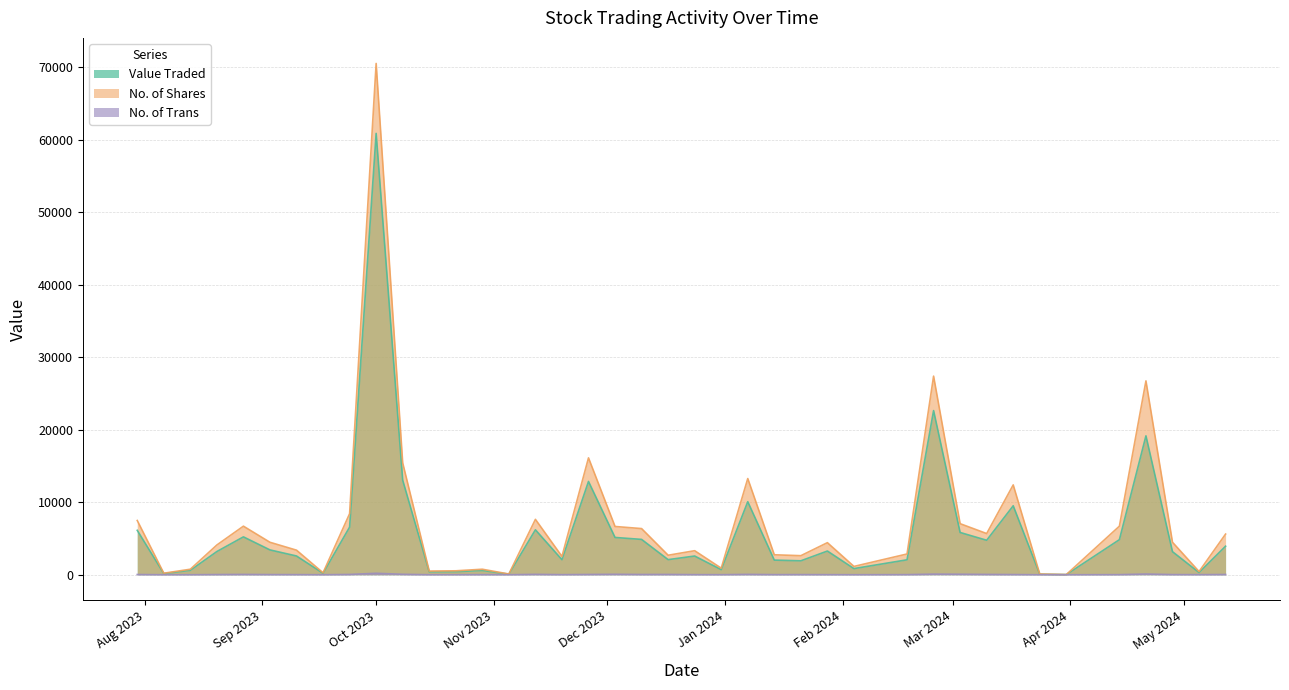

Which label corresponds to the largest value in the chart?

01/10/2023